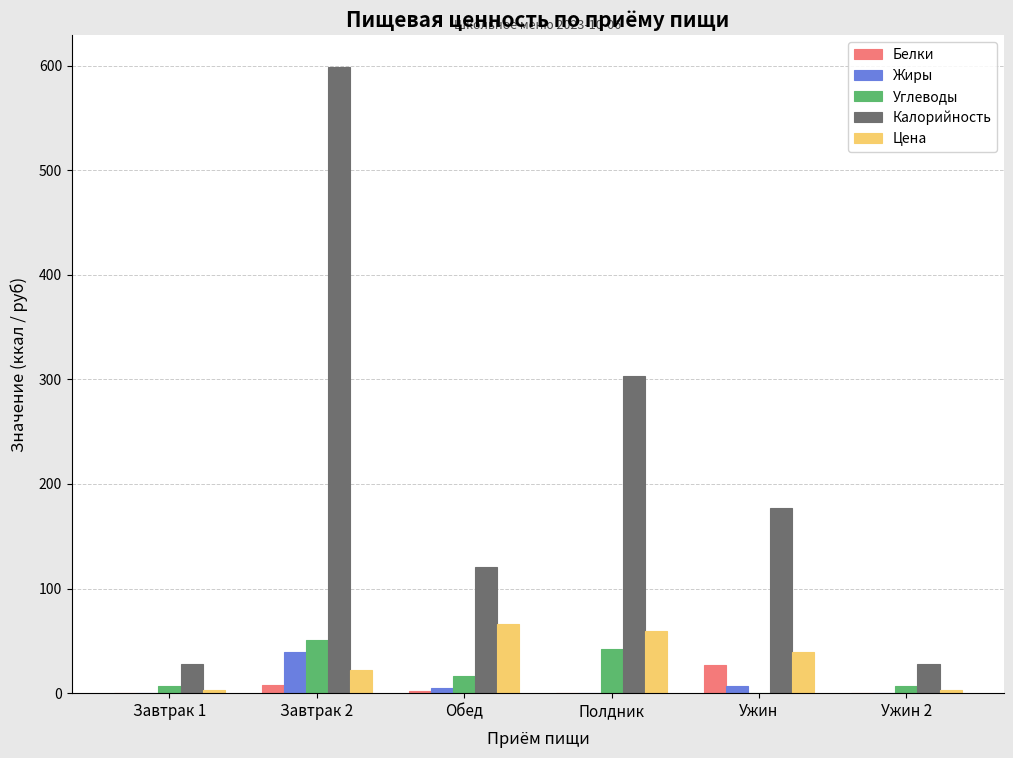

How many groups of bars are there?

6